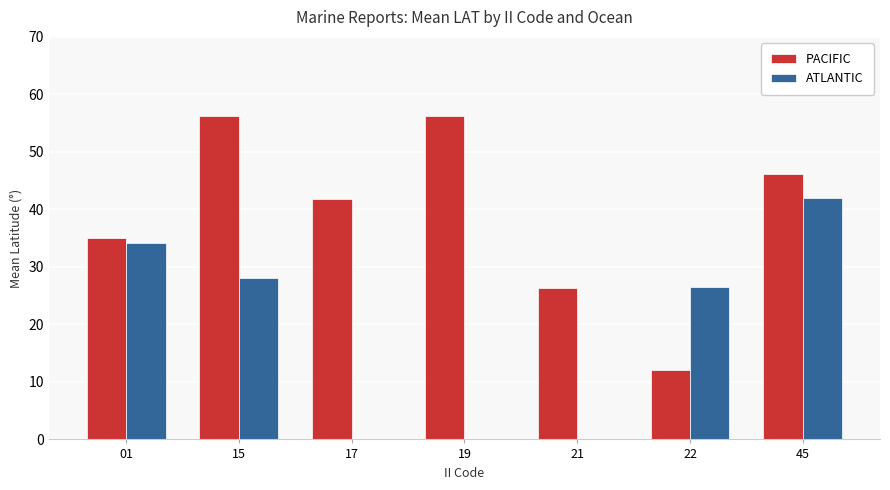

The value of PACIFIC at 19 is 85.9. True or false?

False